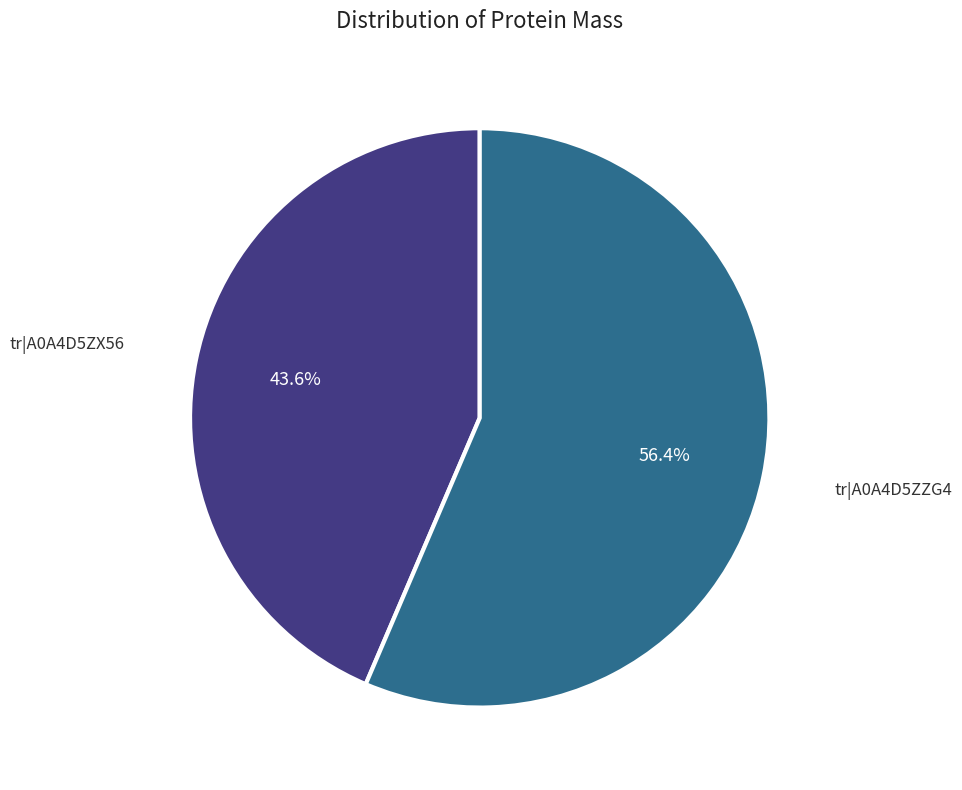

Is there a majority slice in this chart?

Yes